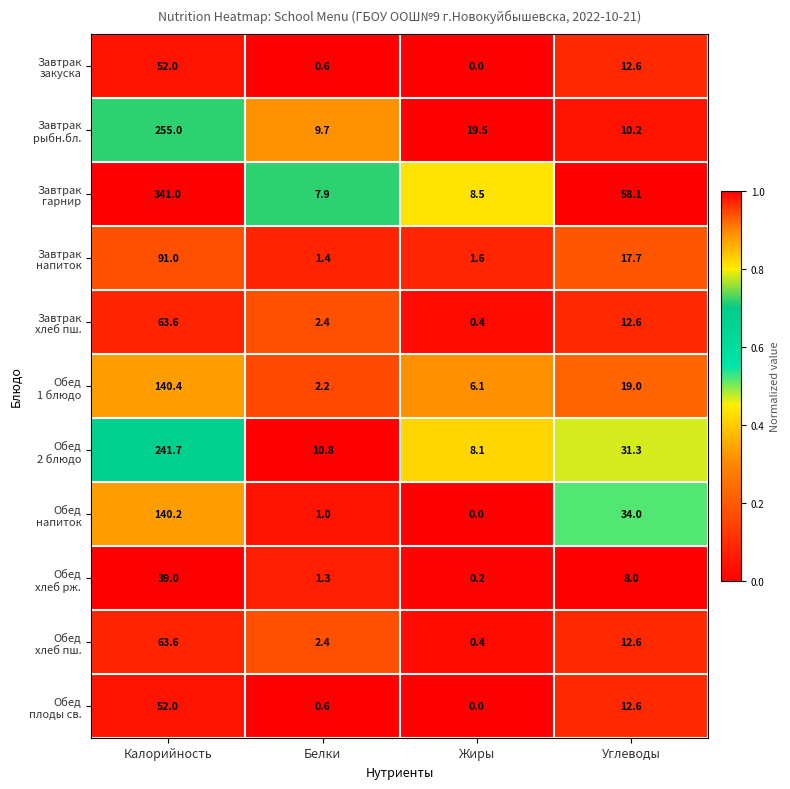

What is the spread (max minus min) of values at Калорийность?

302.0